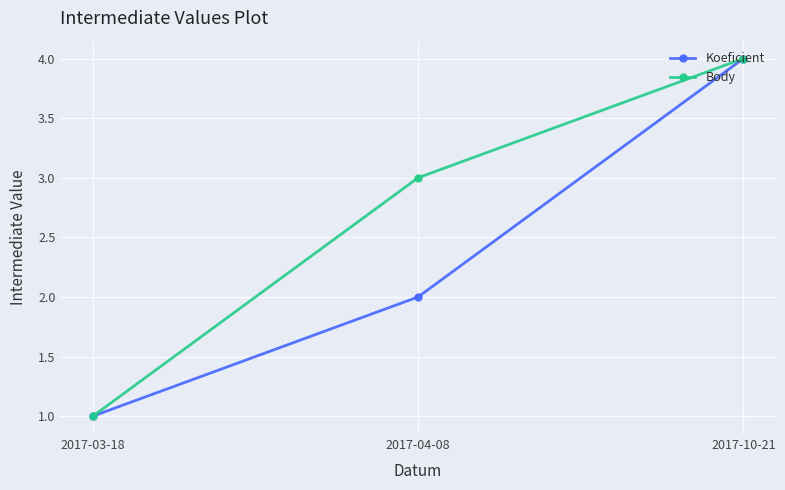

What is the average value of the Body series?

3